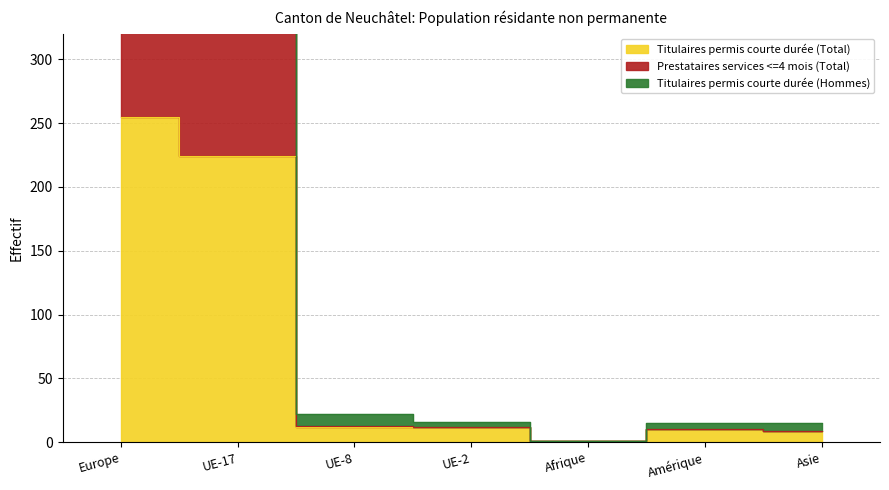

Where does the Prestataires services <=4 mois (Total) series first go above 12?

Europe